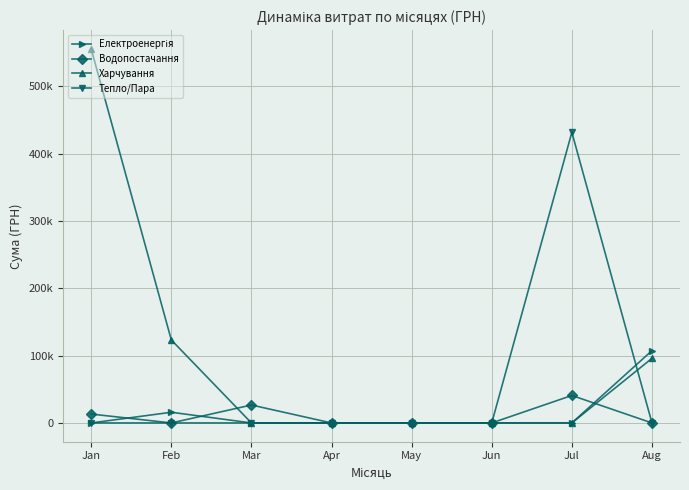

Is this an area chart (filled region under the line)?

No